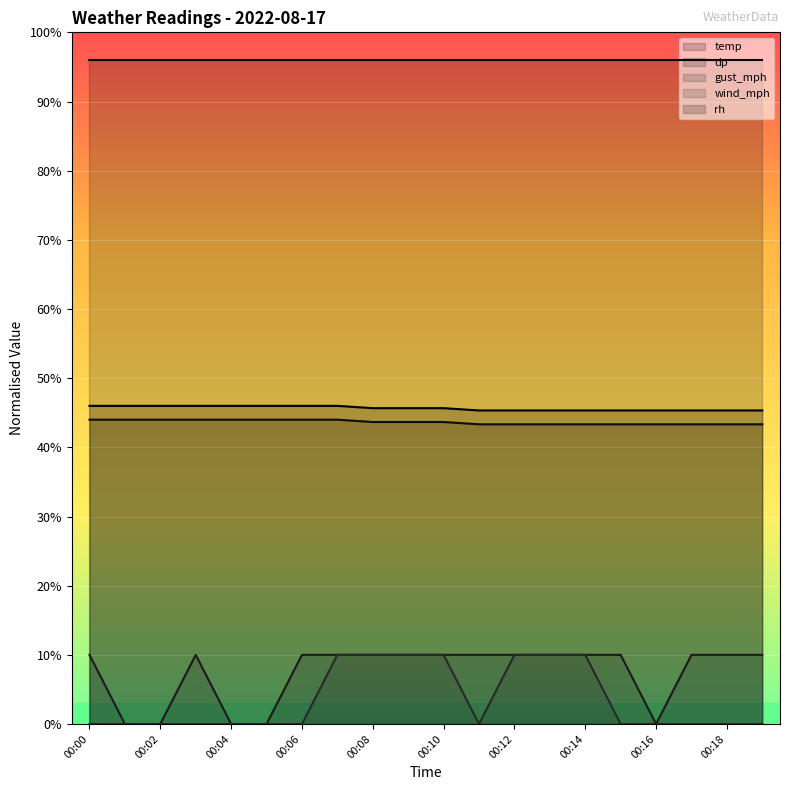

Does the chart display data point markers on the line(s)?

No